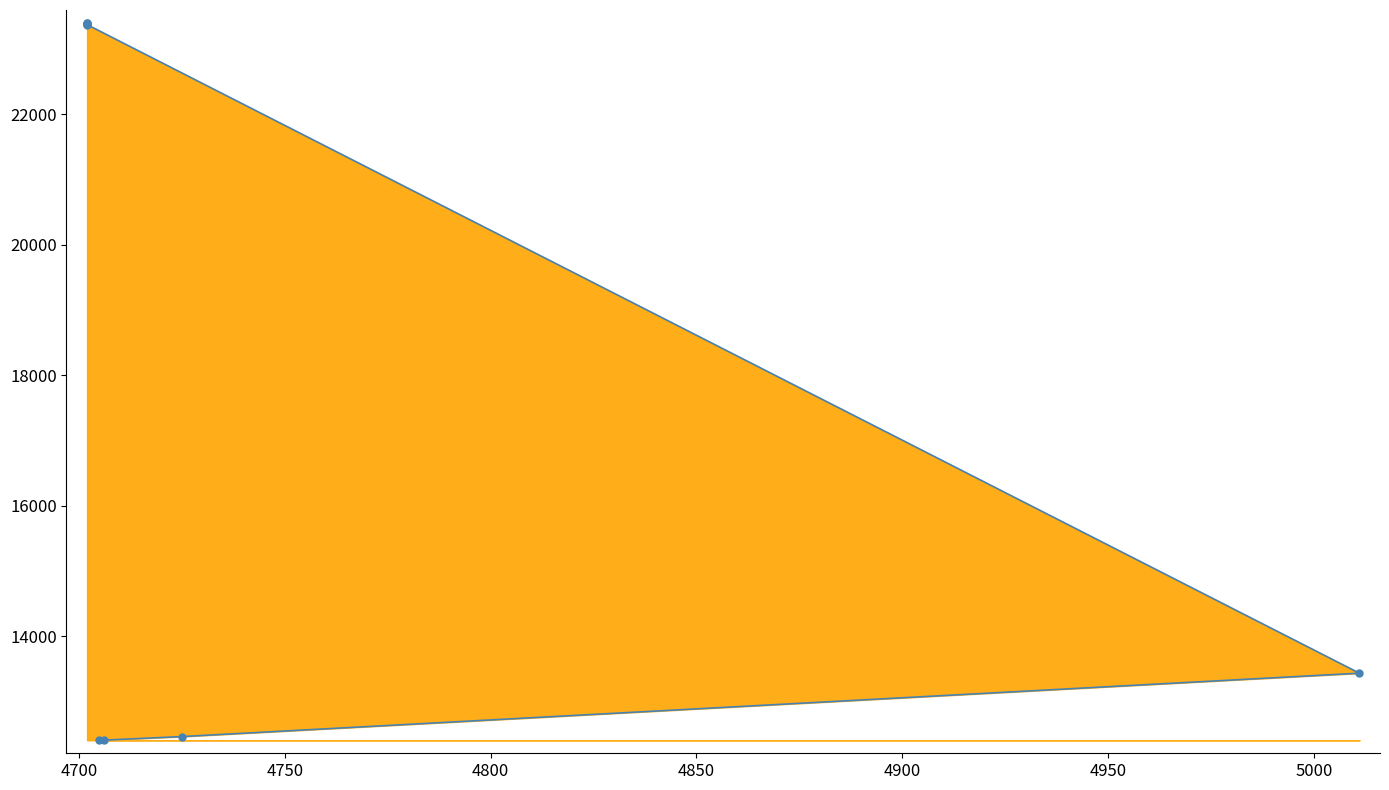

What is the value of the 10th point from the left?

23395